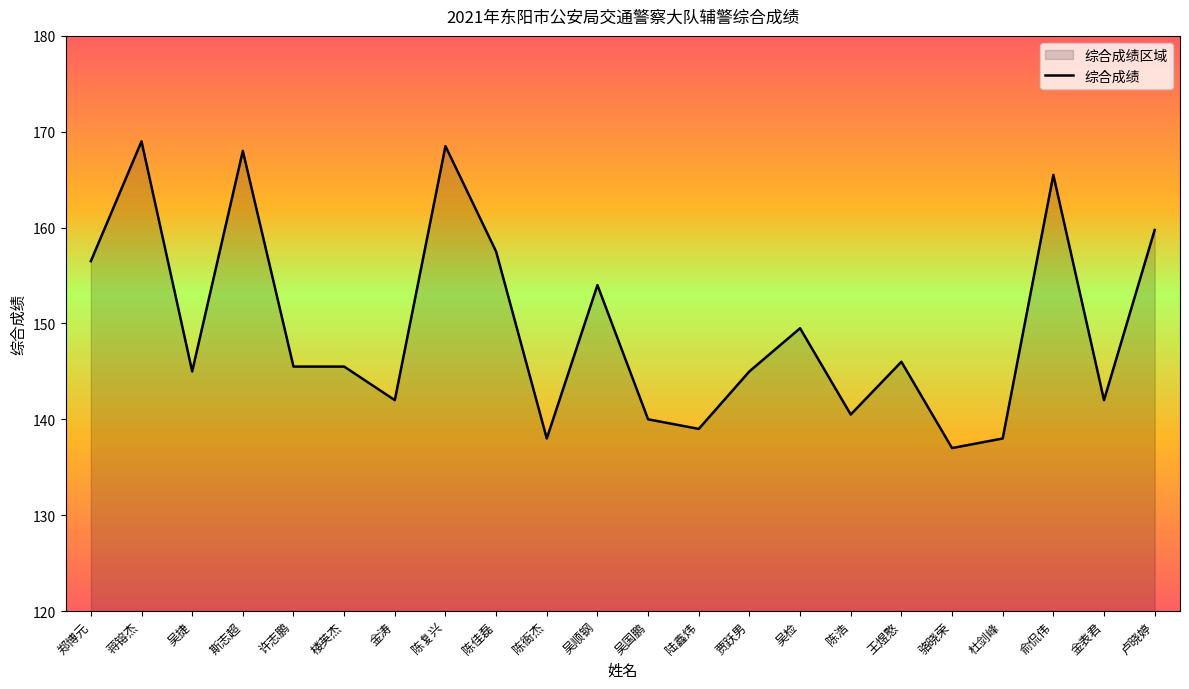

What is the label of the 8th point from the left?

陈复兴